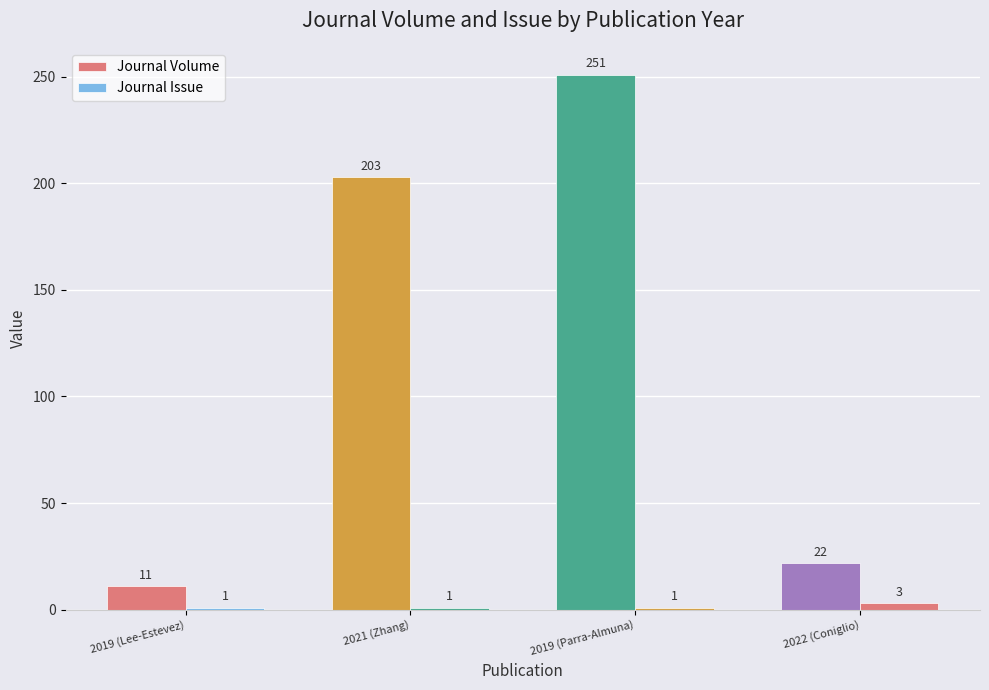

Reading left to right, list all the values displayed in this chart.

Journal Volume: 2019 (Lee-Estevez)=11	2021 (Zhang)=203	2019 (Parra-Almuna)=251	2022 (Coniglio)=22
Journal Issue: 2019 (Lee-Estevez)=1	2021 (Zhang)=1	2019 (Parra-Almuna)=1	2022 (Coniglio)=3